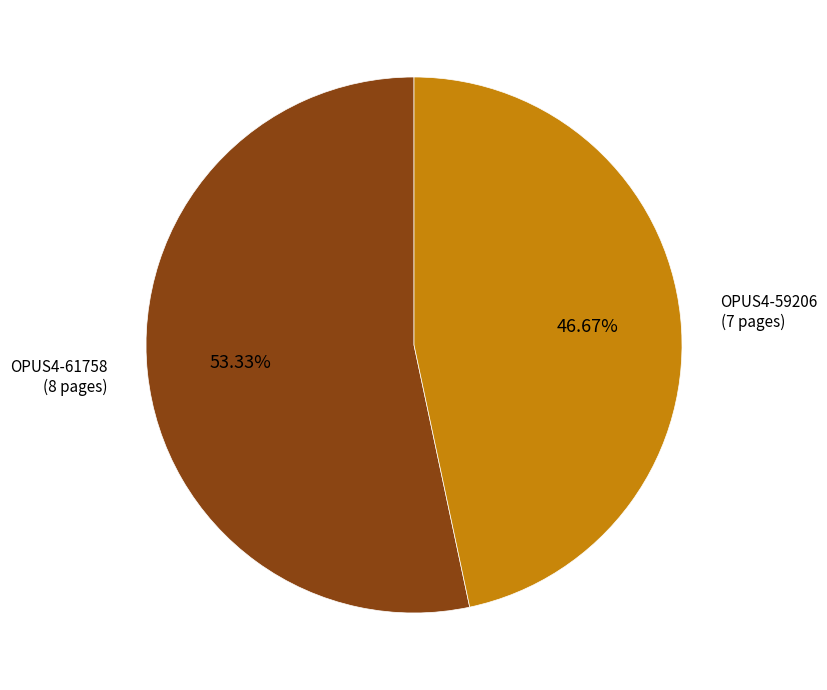

Is there any slice that represents more than half of the pie?

Yes